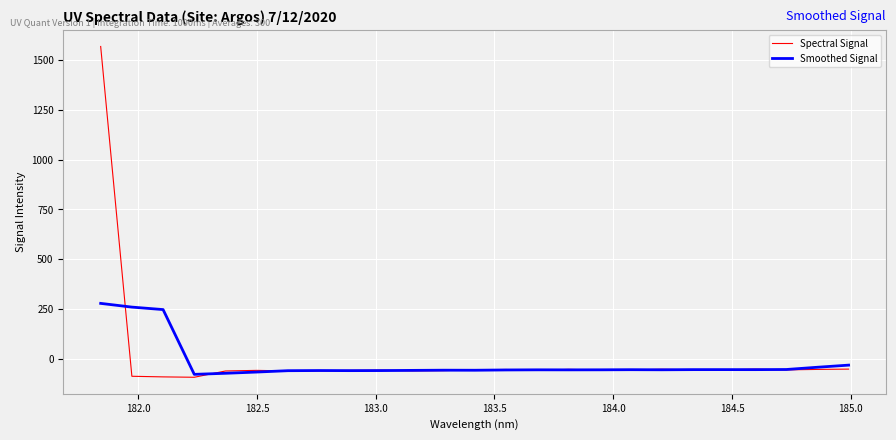

Which series has the largest range (max minus min)?

Spectral Signal